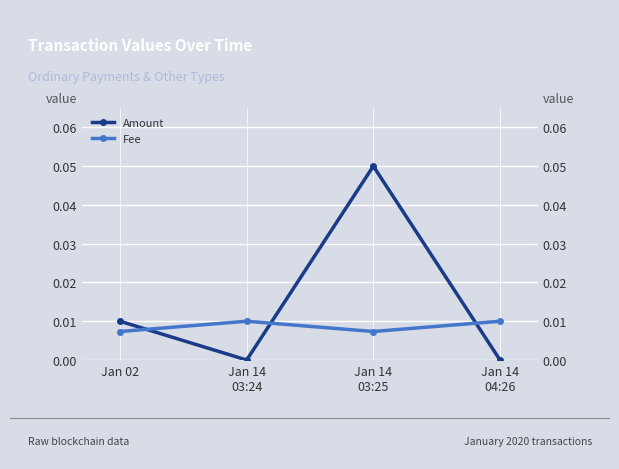

The Fee series shows 0.0 at Jan 14
03:25. True or false?

True